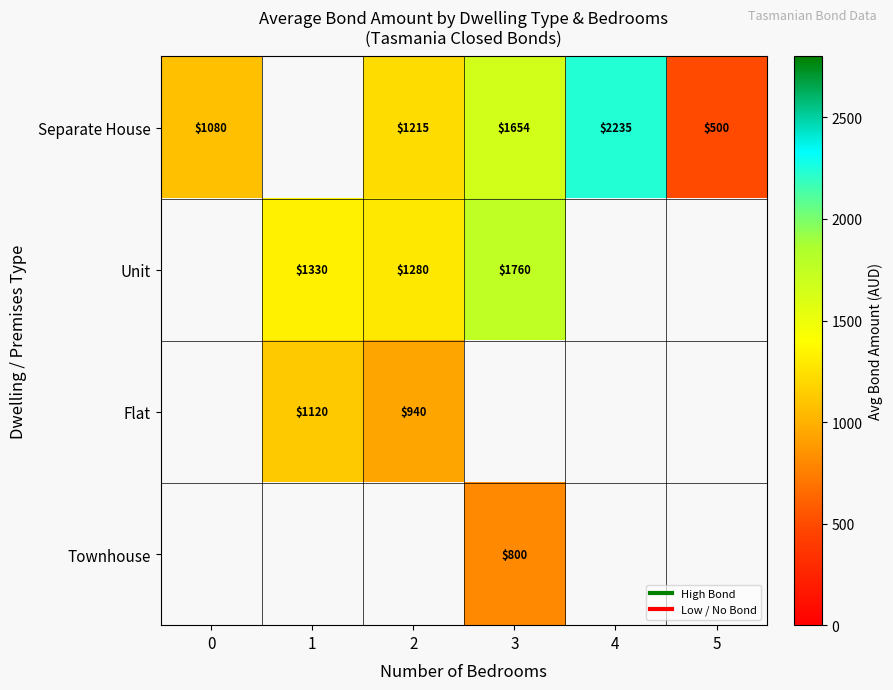

How many series are shown in this chart?

4